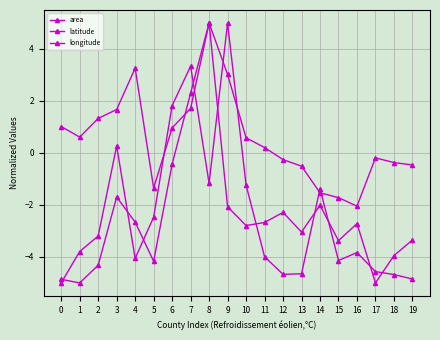

How many lines are shown in the chart?

3